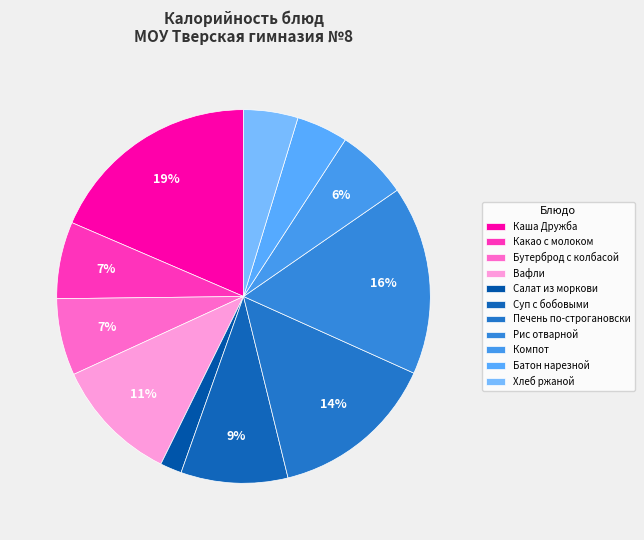

True or false: Хлеб ржаной accounts for 14% of the total.

False